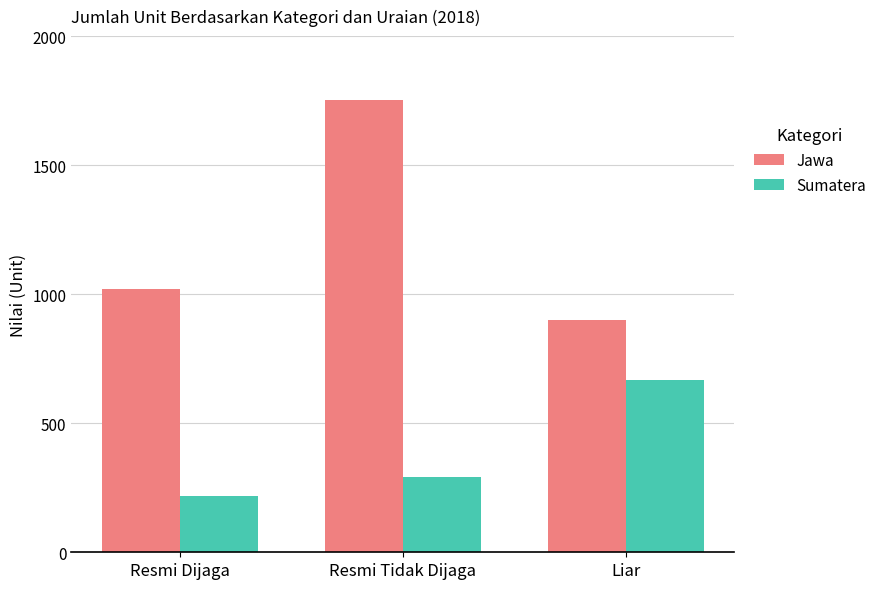

What is the greatest value displayed?

1753